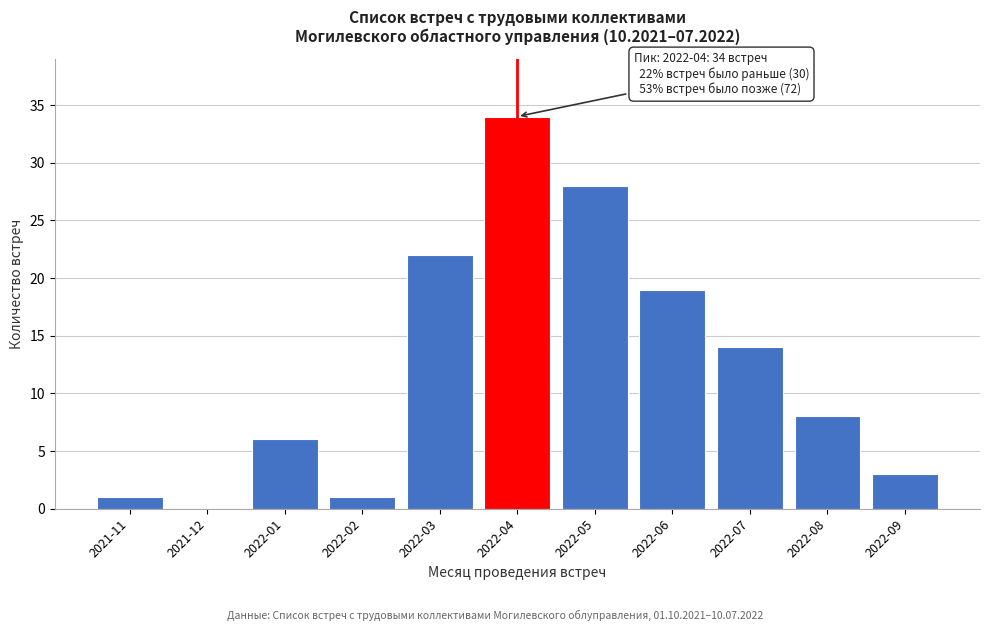

Reading right to left, list all the values displayed in this chart.

2022-09=3	2022-08=8	2022-07=14	2022-06=19	2022-05=28	2022-04=34	2022-03=22	2022-02=1	2022-01=6	2021-12=0	2021-11=1